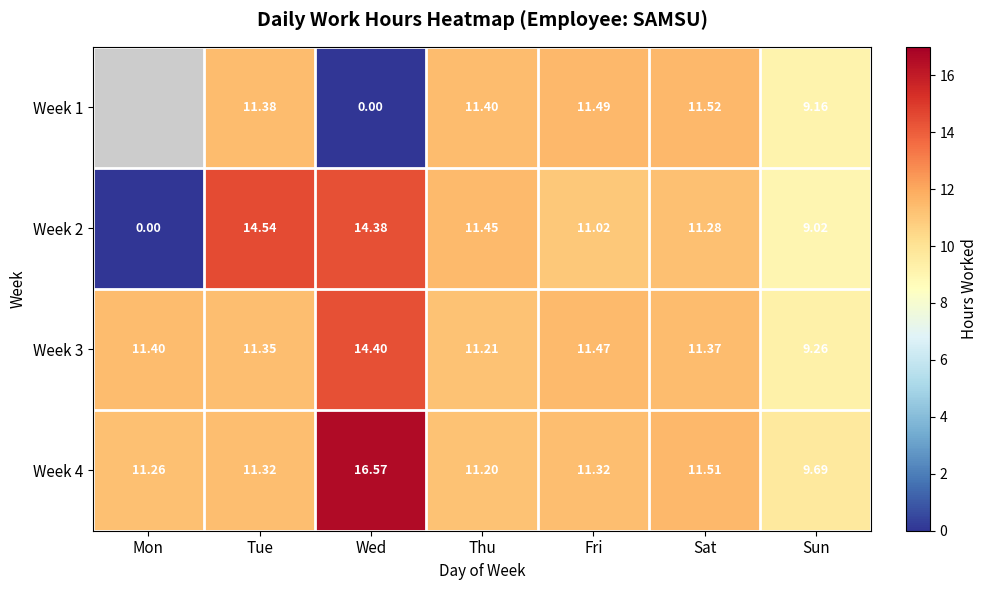

Between Fri and Wed, which is larger?

Fri